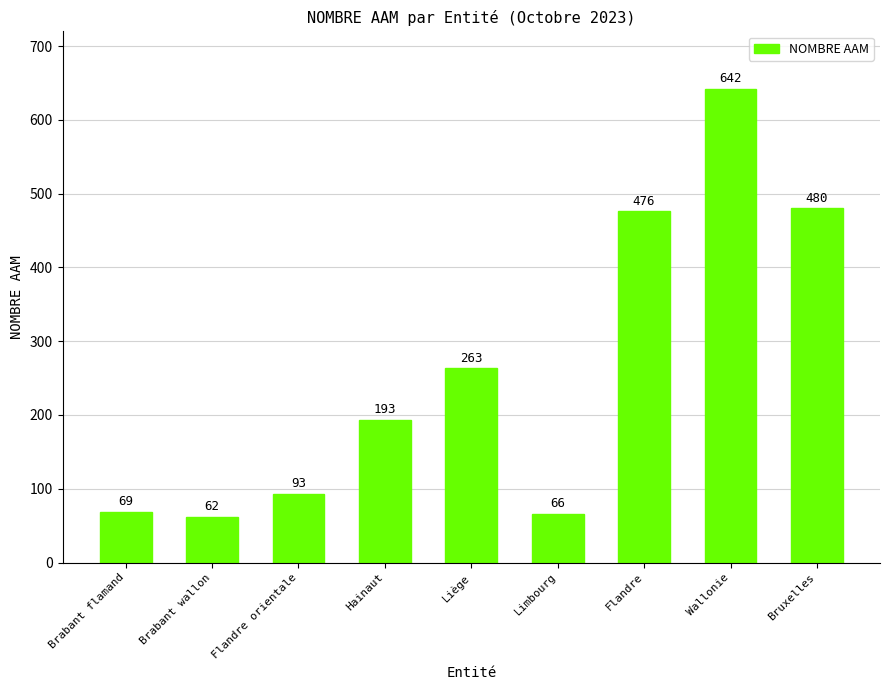

Which has a higher value, Flandre orientale or Brabant flamand?

Flandre orientale